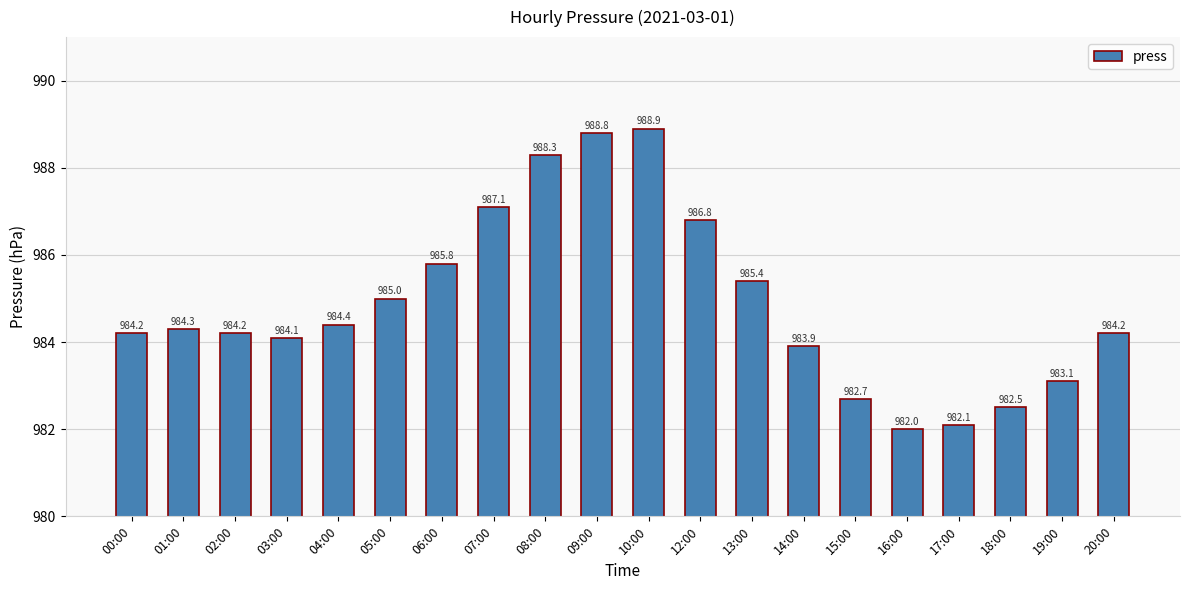

What is the label of the 11th bar from the left?

10:00